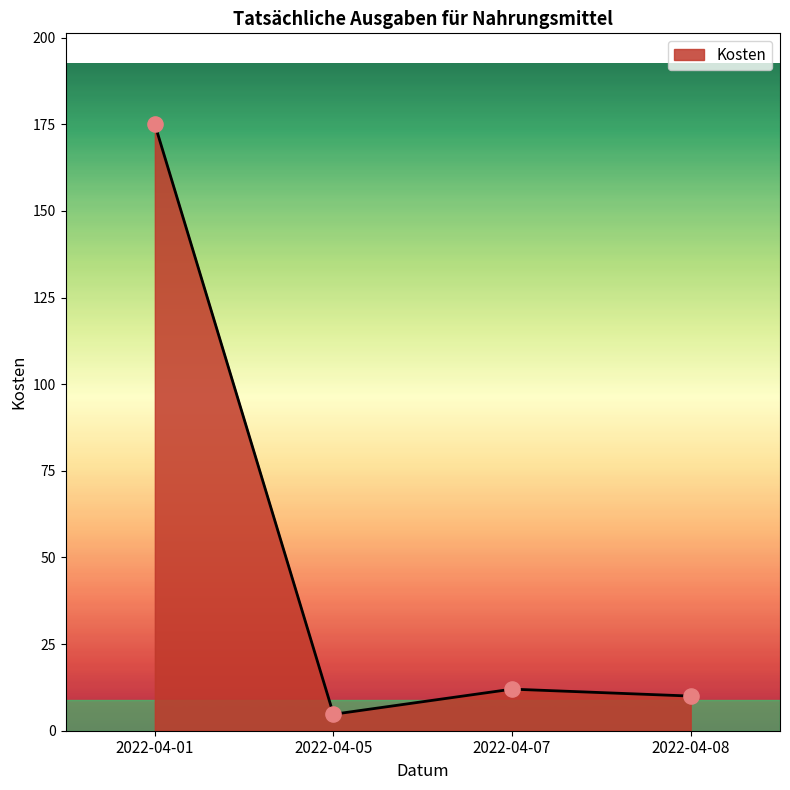

Between 2022-04-07 and 2022-04-05, which is larger?

2022-04-07